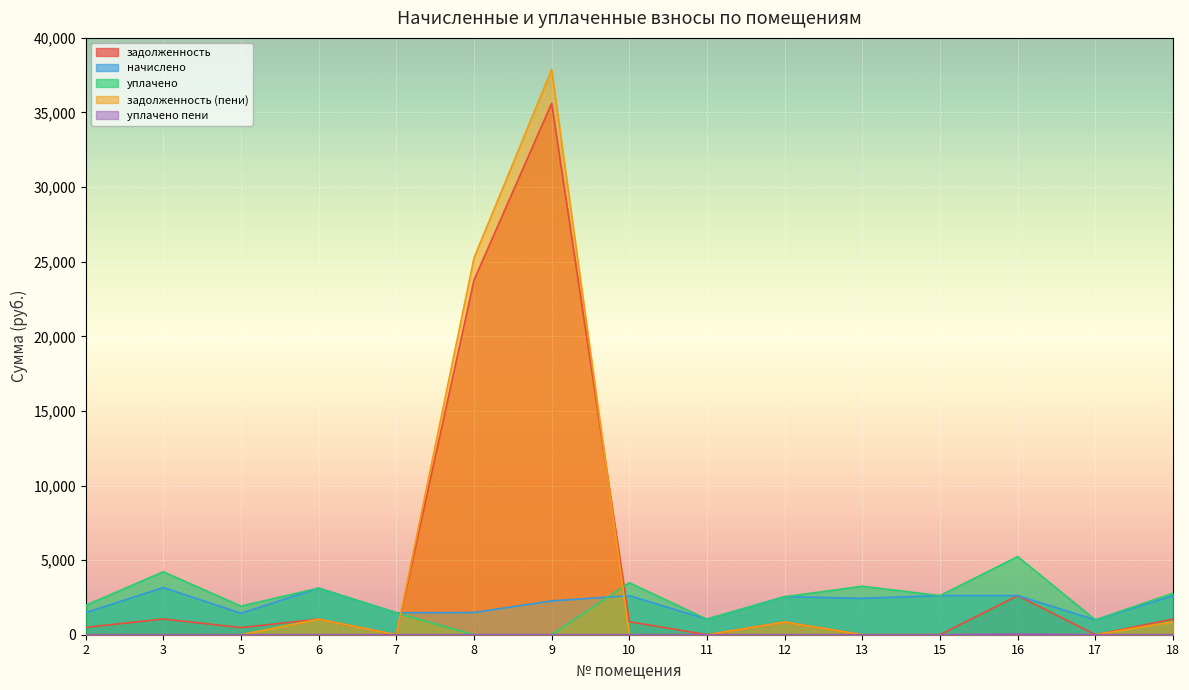

How many interior local peaks does the начислено series have?

4